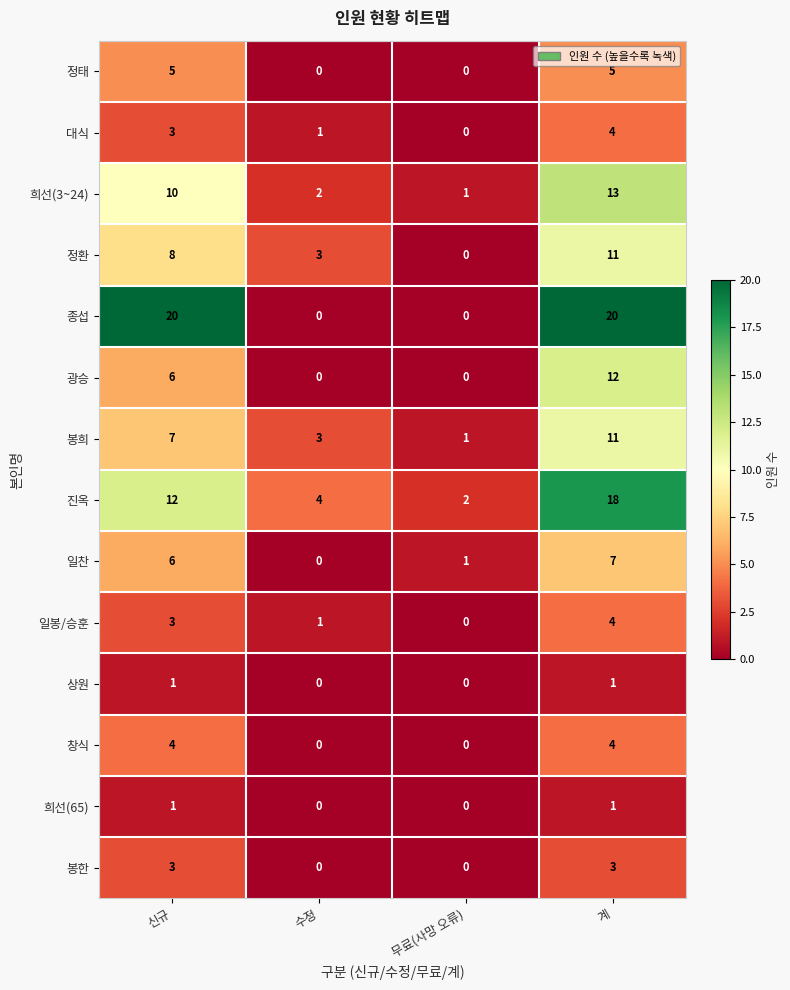

What is the approximate value of 대식 at 계?

4